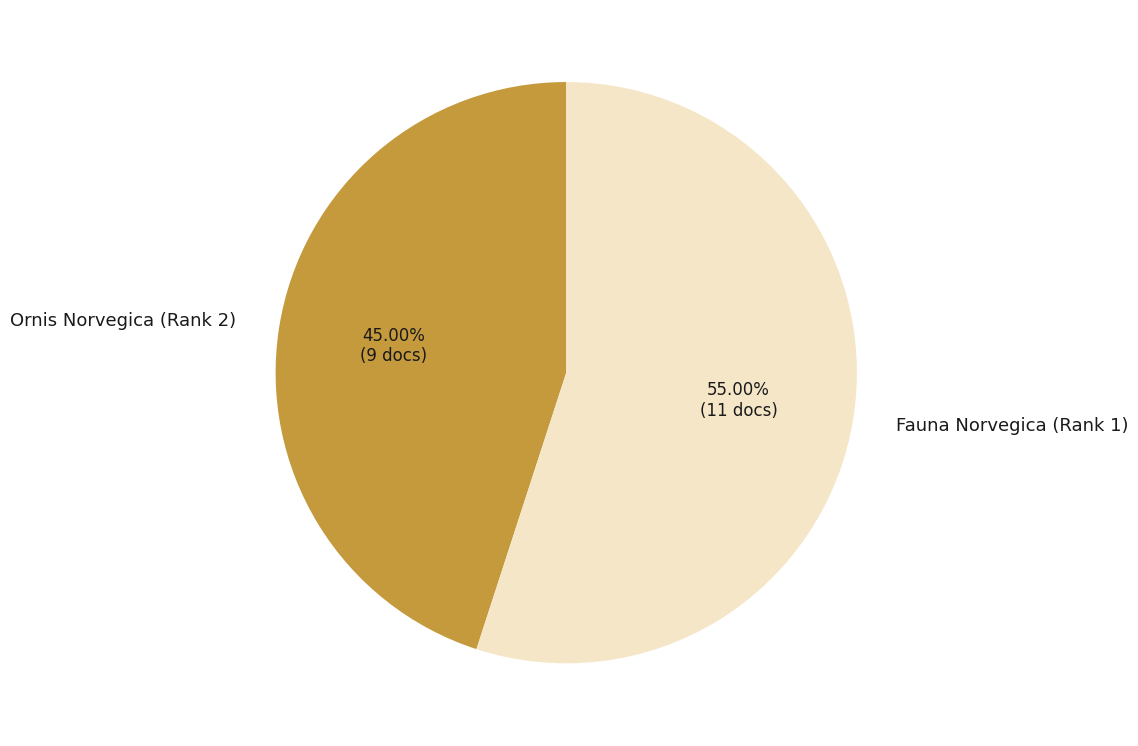

Which slice is the largest?

Fauna Norvegica (Rank 1)